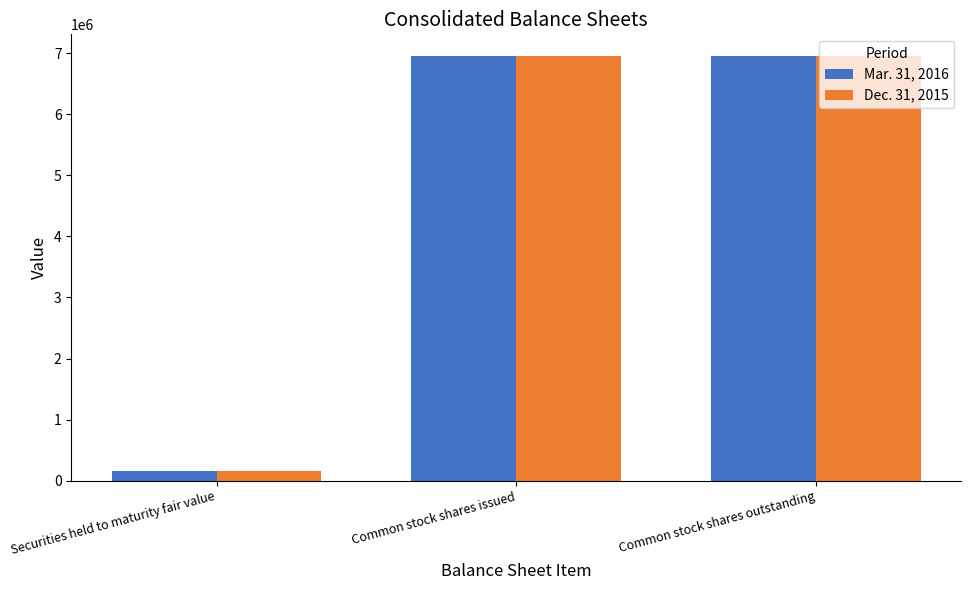

The value of Dec. 31, 2015 at Securities held to maturity fair value is 158032. True or false?

True